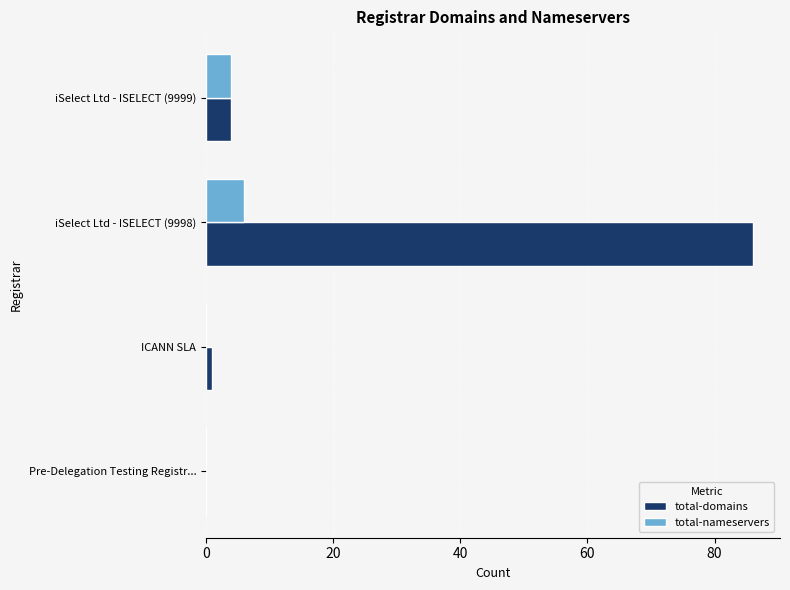

What is the sum of all total-nameservers values?

10